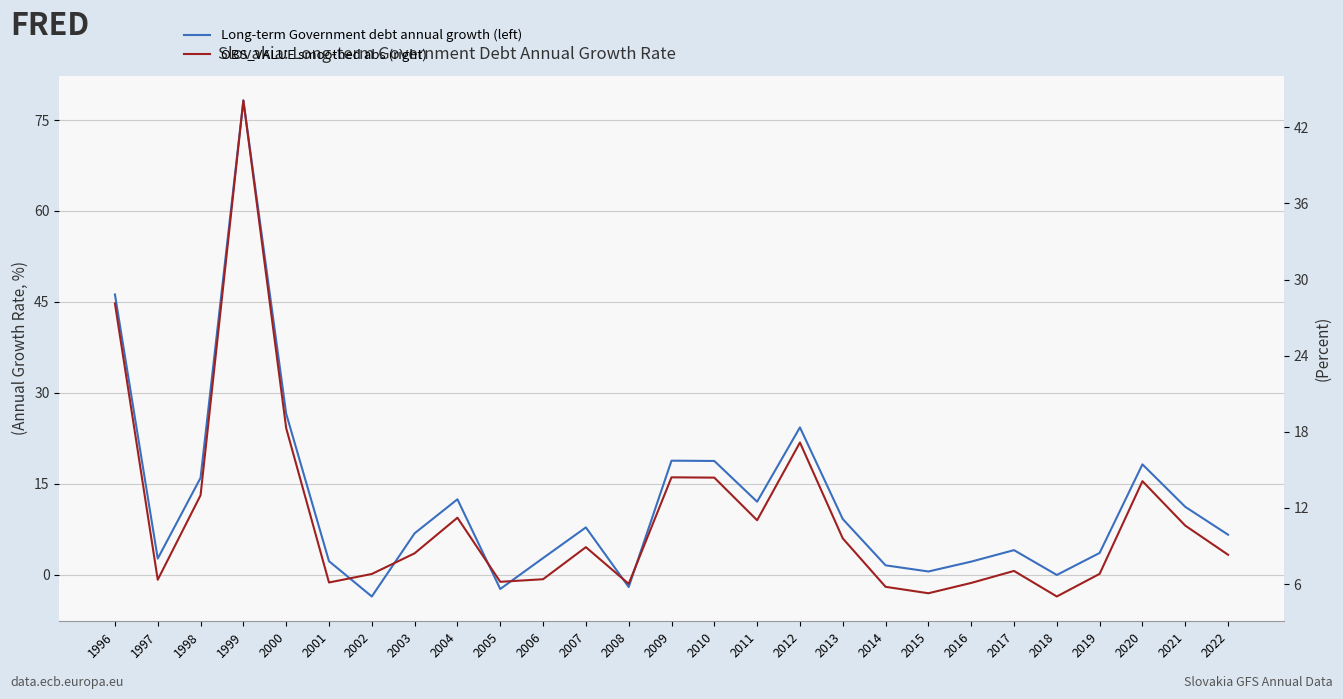

List the labels in order of OBS_VALUE smoothed abs (right) value, smallest first.

2018, 2015, 2014, 2008, 2016, 2001, 2005, 1997, 2006, 2002, 2019, 2017, 2022, 2003, 2007, 2013, 2021, 2011, 2004, 1998, 2020, 2010, 2009, 2012, 2000, 1996, 1999